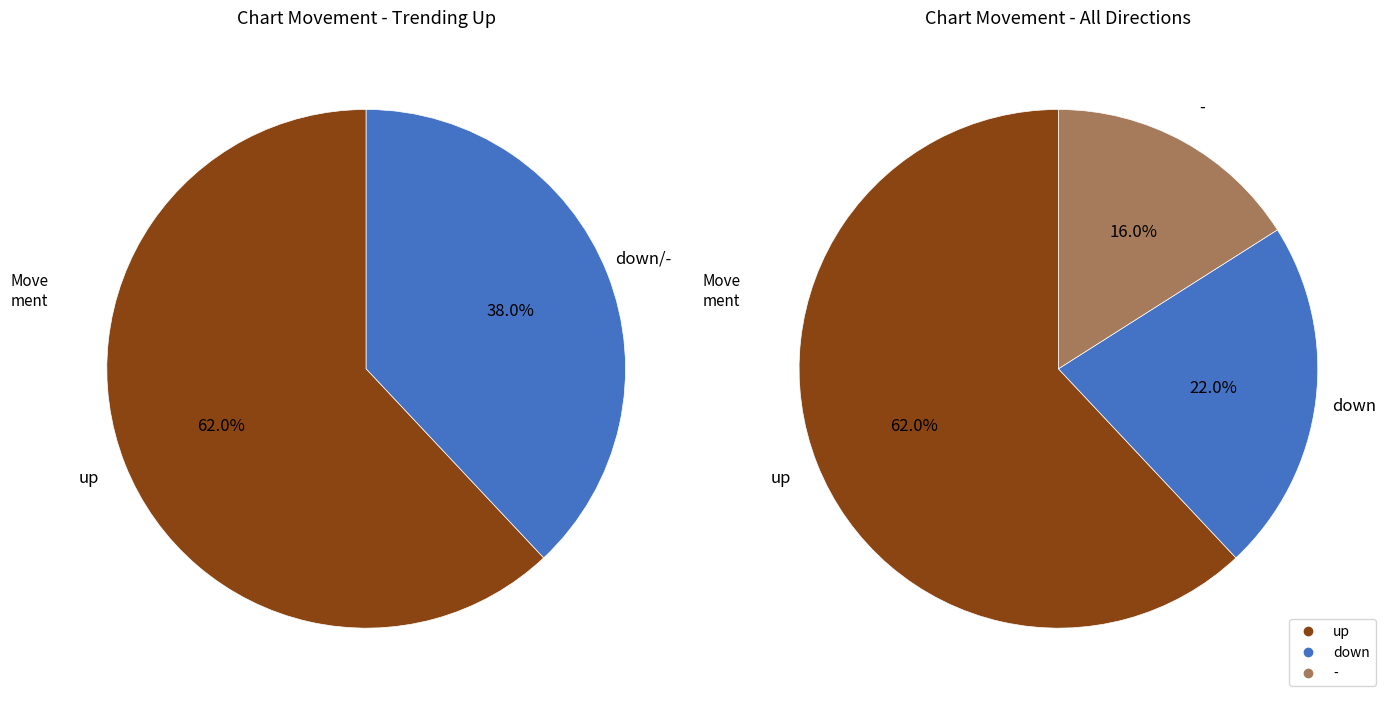

Rank the categories by value from highest to lowest.

up, down, -